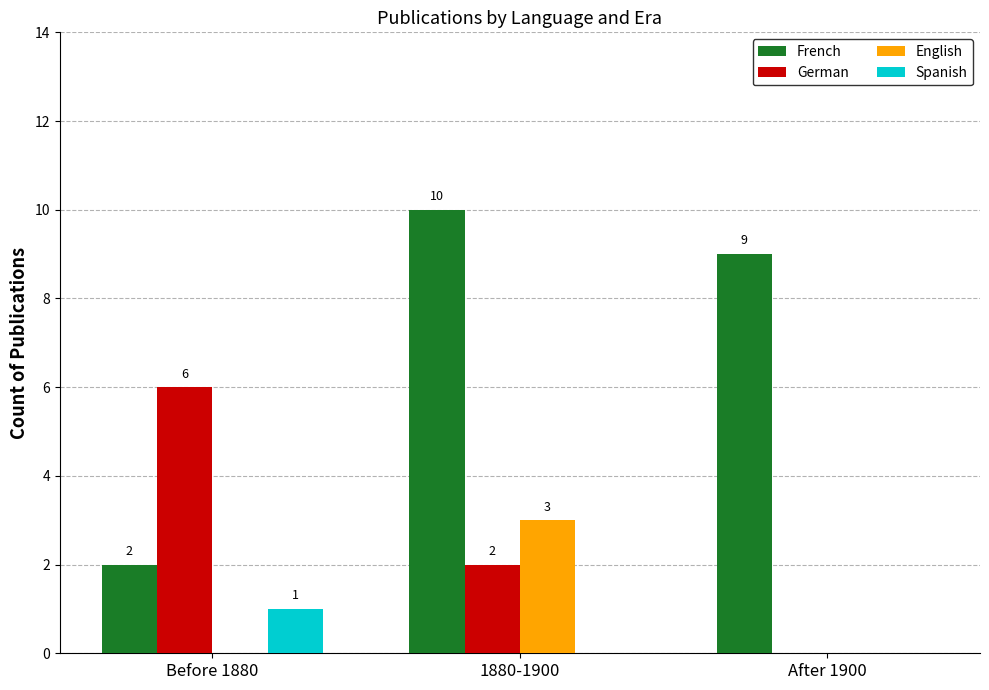

Which series has the largest total across all categories?

French